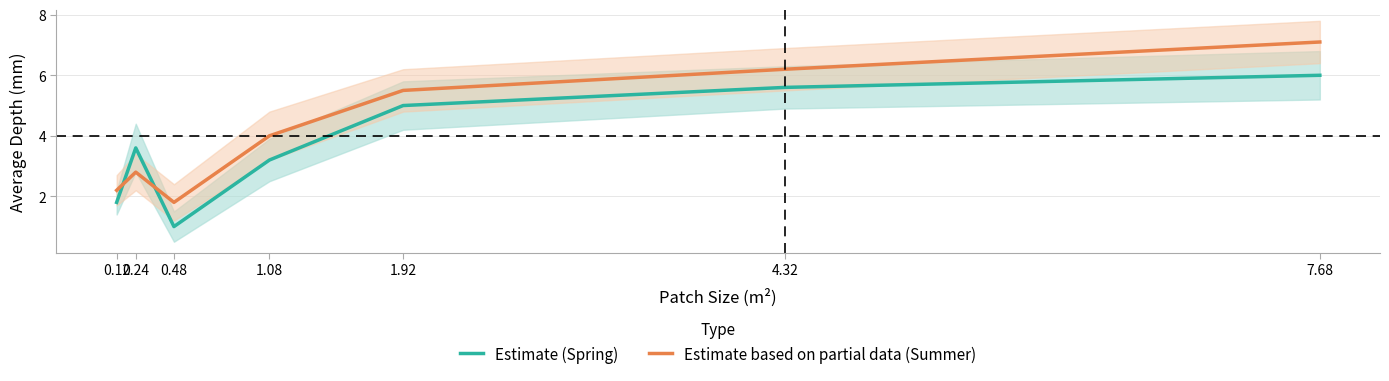

What is the approximate value of Estimate (Spring) at 1.08?

3.2